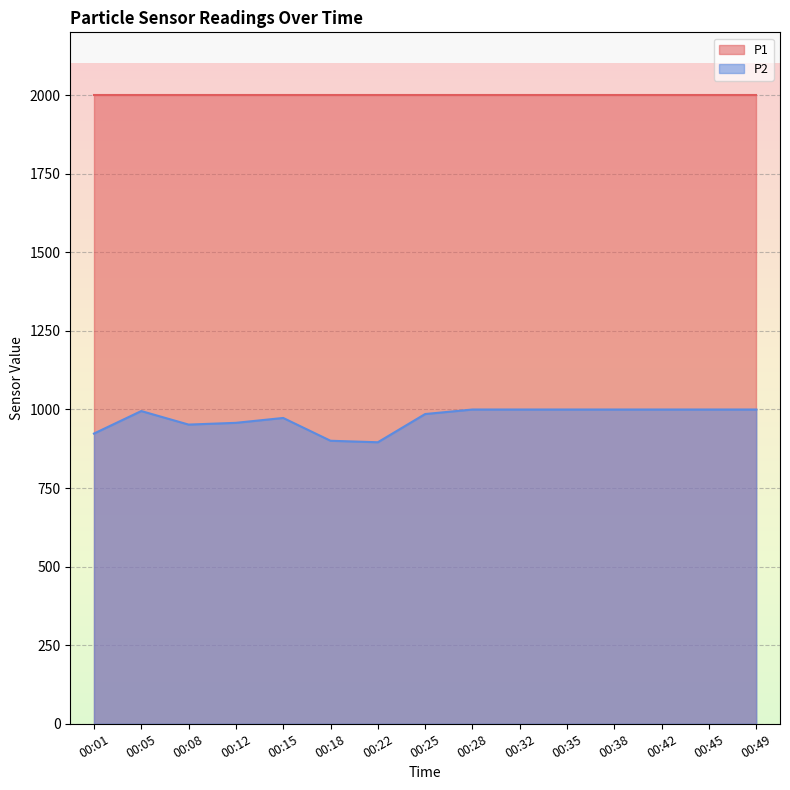

Count the number of data series in this chart.

2